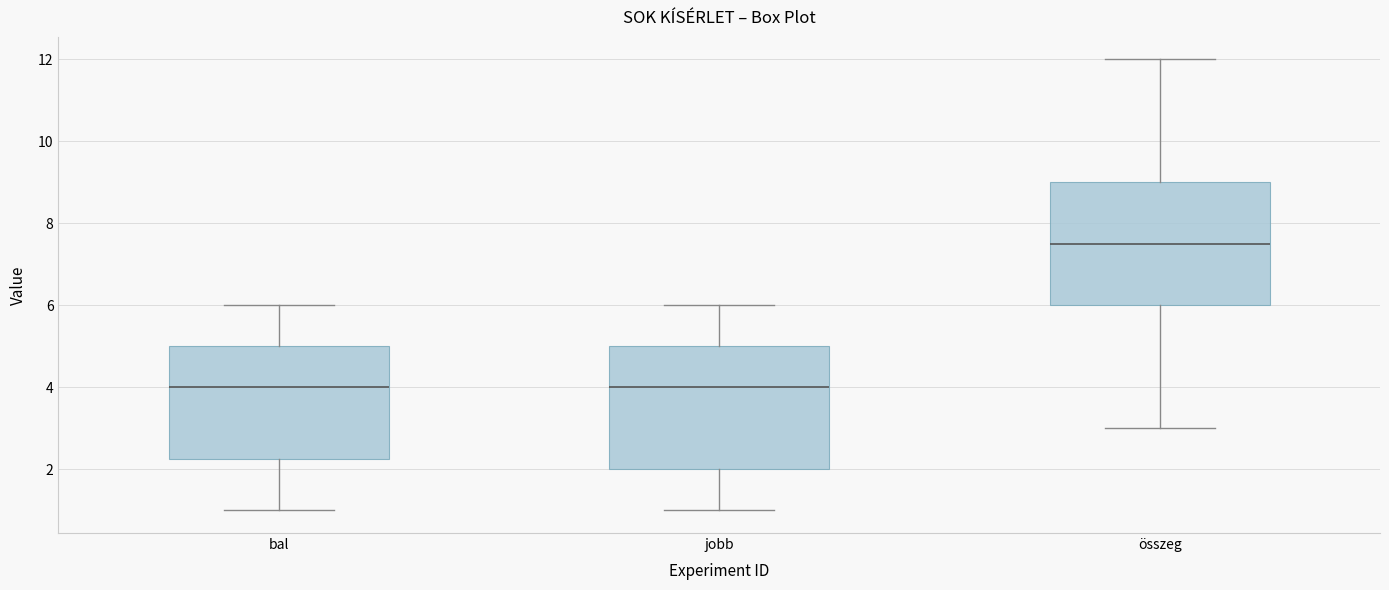

Reading left to right, transcribe this box plot: for each box, give where its median line is, the range the box spans, and where its two whiskers end, as read against the y-axis. The values are not printed on the chart, so give them approximately, as read against the axis.

bal: median 4.0, box 2.2 to 5.0, whiskers 1.0 to 6.0
jobb: median 4.0, box 2.0 to 5.0, whiskers 1.0 to 6.0
összeg: median 7.6, box 6.0 to 9.0, whiskers 3.0 to 12.0